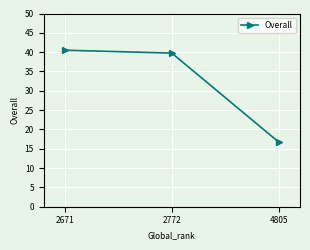

Which label corresponds to the largest value in the chart?

2671